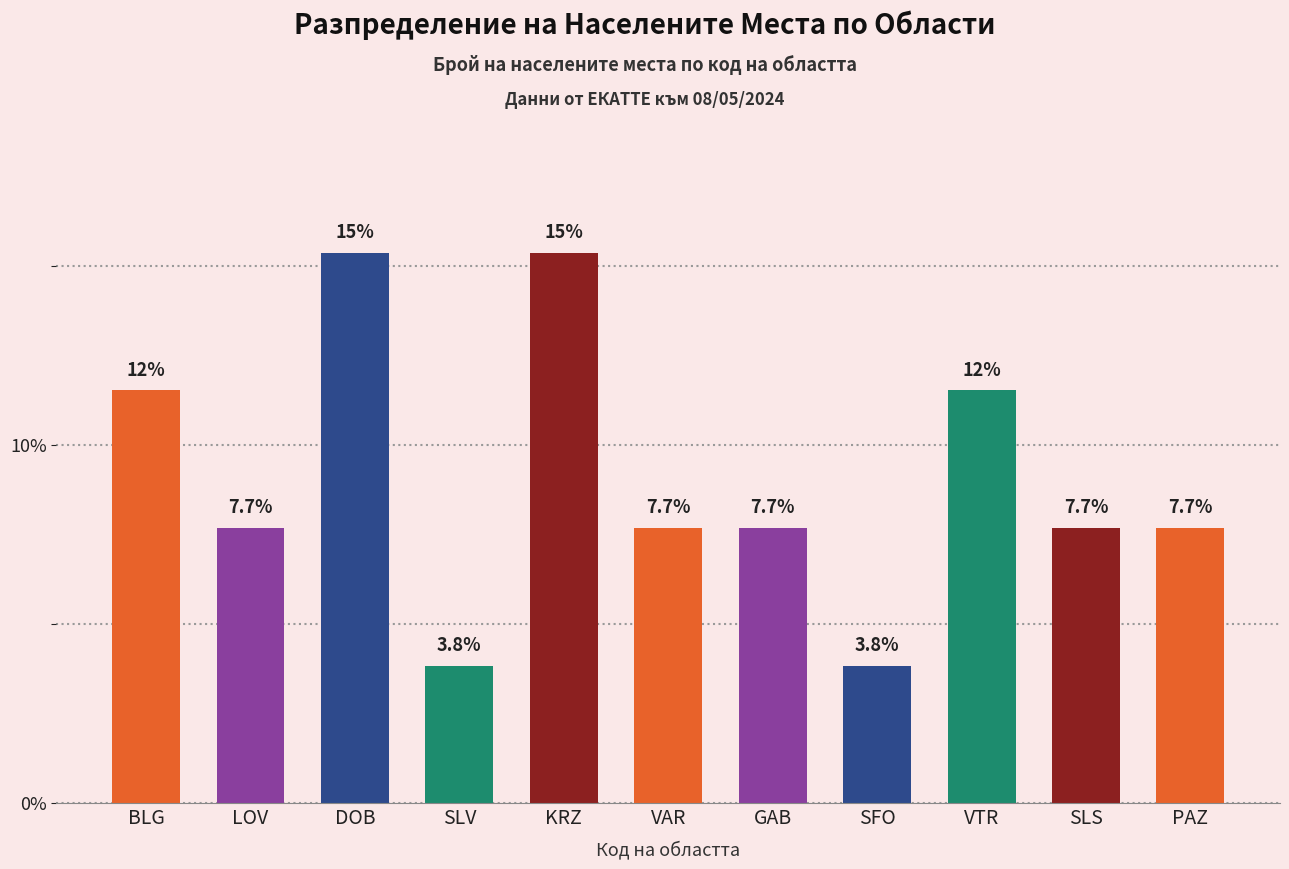

At which label does the data first exceed 7?

BLG